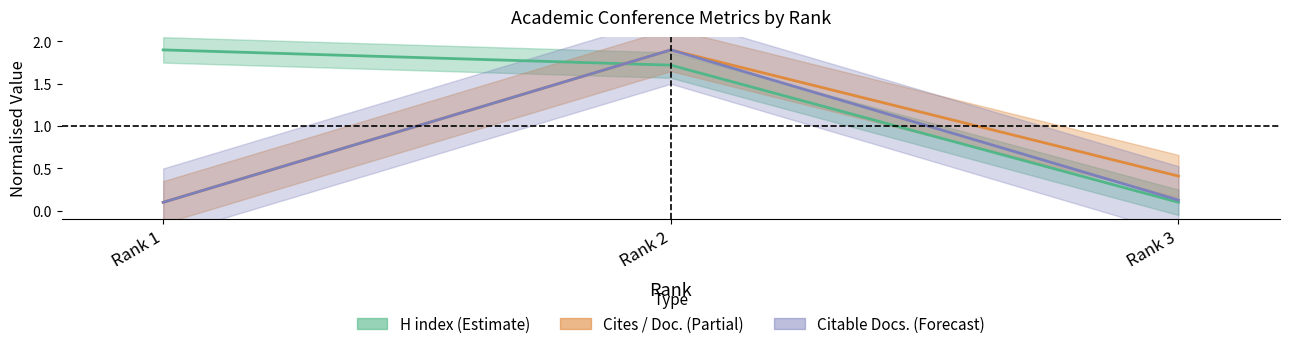

Is this an area chart (filled region under the line)?

No